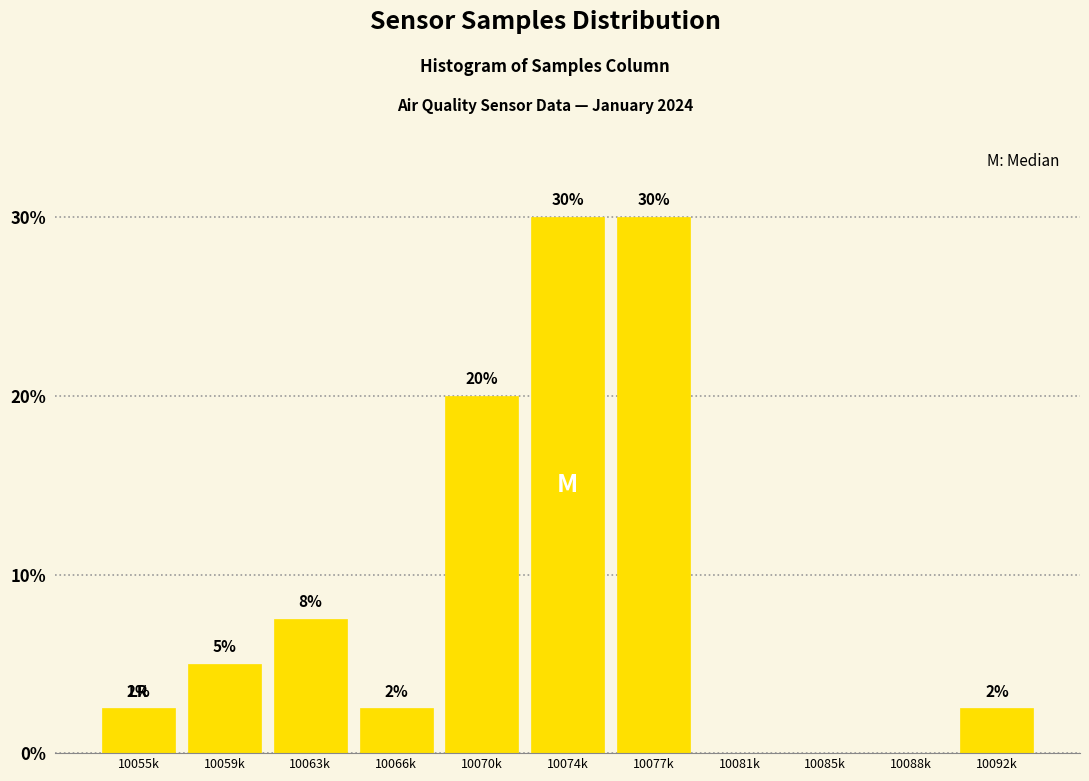

Between 10092k and 10085k, which is larger?

10092k